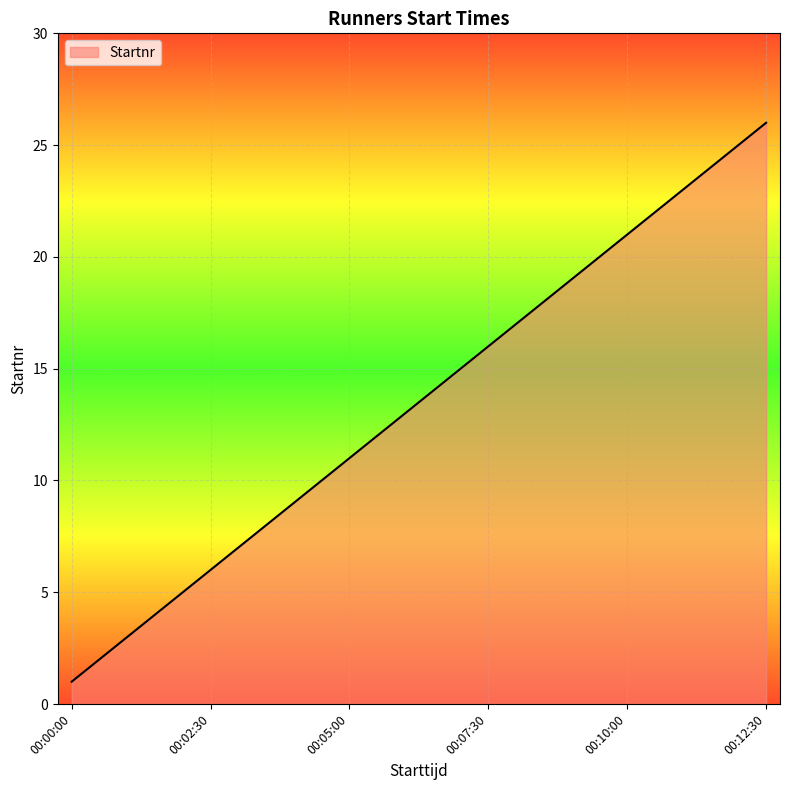

How many lines are shown in the chart?

1